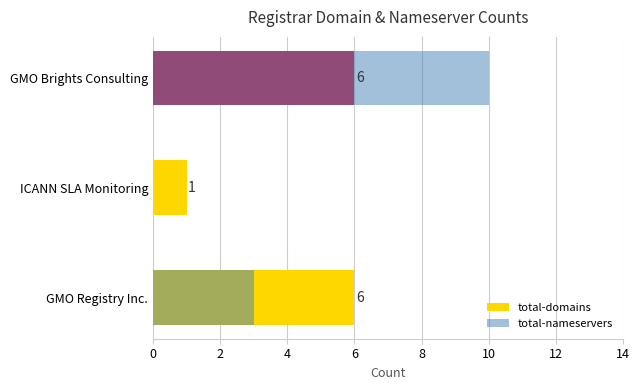

Between GMO Registry Inc. and GMO Brights Consulting, which series saw the biggest shift?

total-nameservers